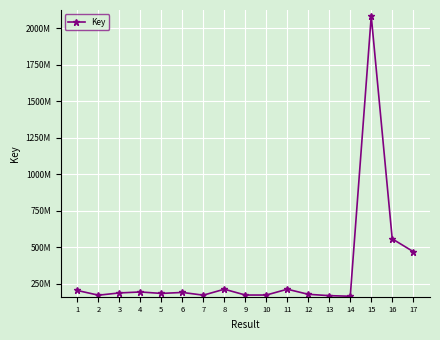

The value at 12 is 259935112. True or false?

False